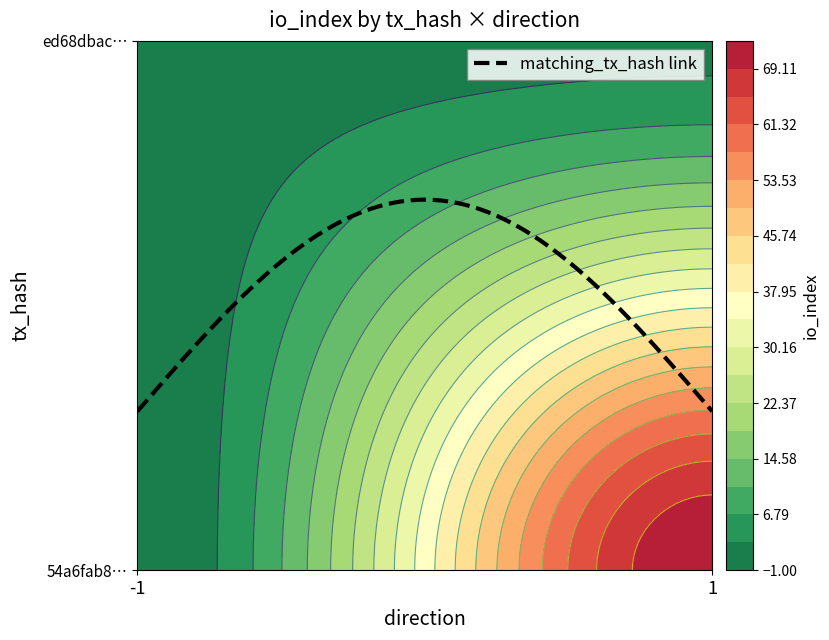

Reading left to right, transcribe all the data shown in this chart.

54a6fab8f962fcbb6dd3b52f28a3840673c830c: -1=-1	1=73
ed68dbace827d37909f7f3918af566aa09f322c: -1=1	1=2